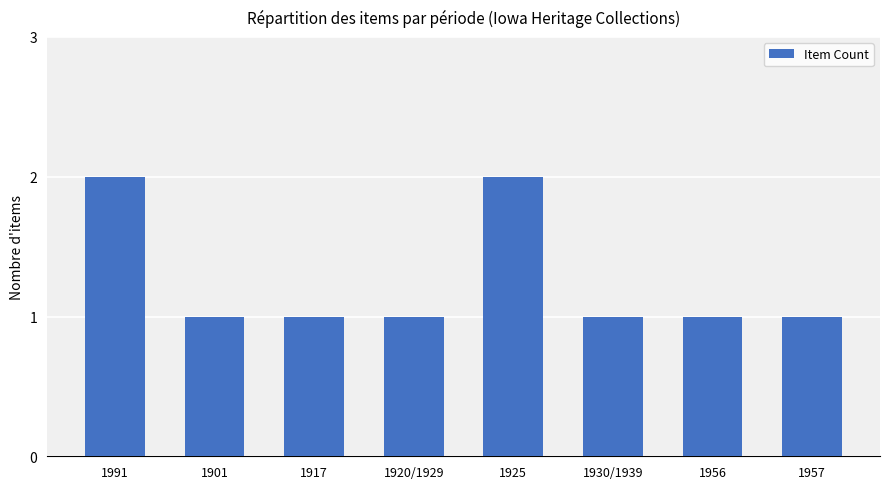

Reading left to right, transcribe all the data shown in this chart.

2	1	1	1	2	1	1	1